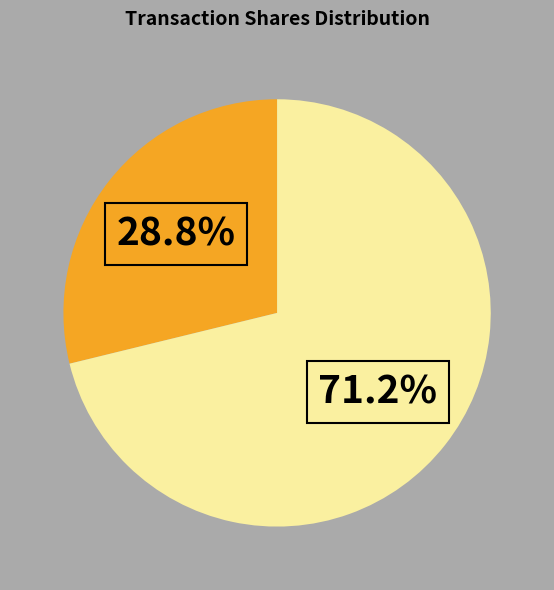

Is there any slice that represents more than half of the pie?

Yes